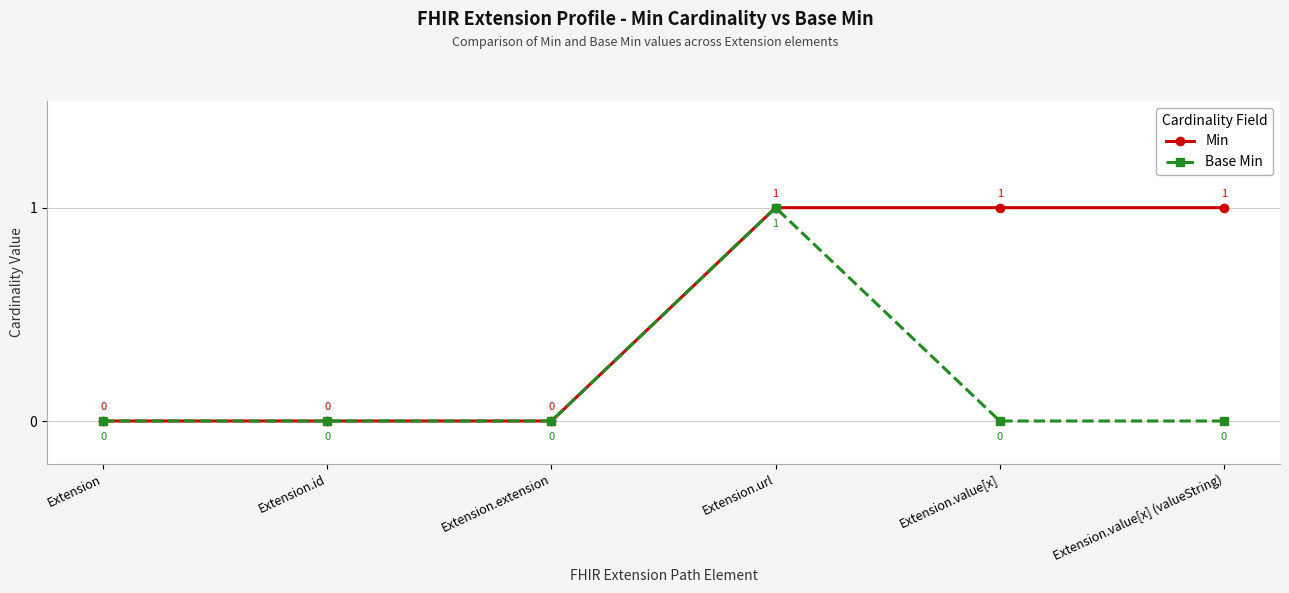

Is the value of Min at Extension.url greater than the value of Base Min at Extension?

Yes